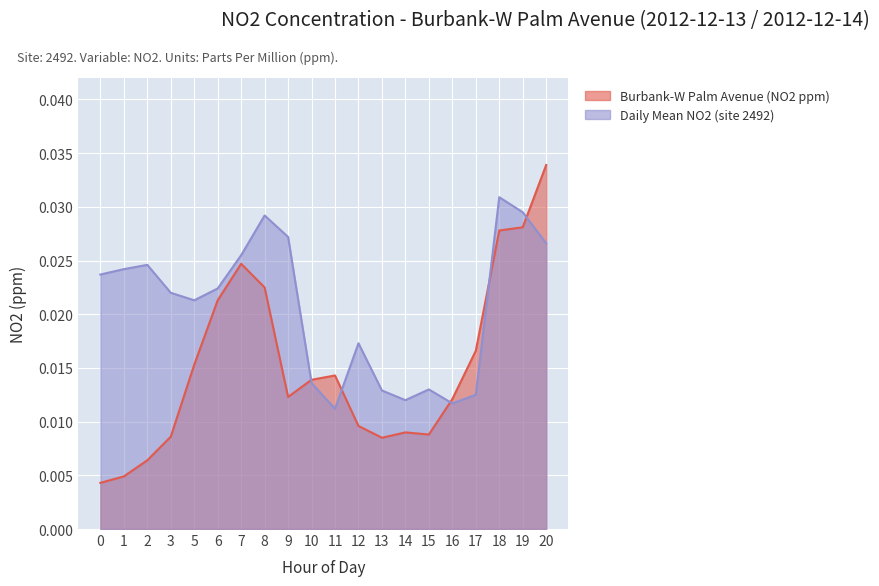

Which category has the lowest value in the Daily Mean NO2 (site 2492) series?

11